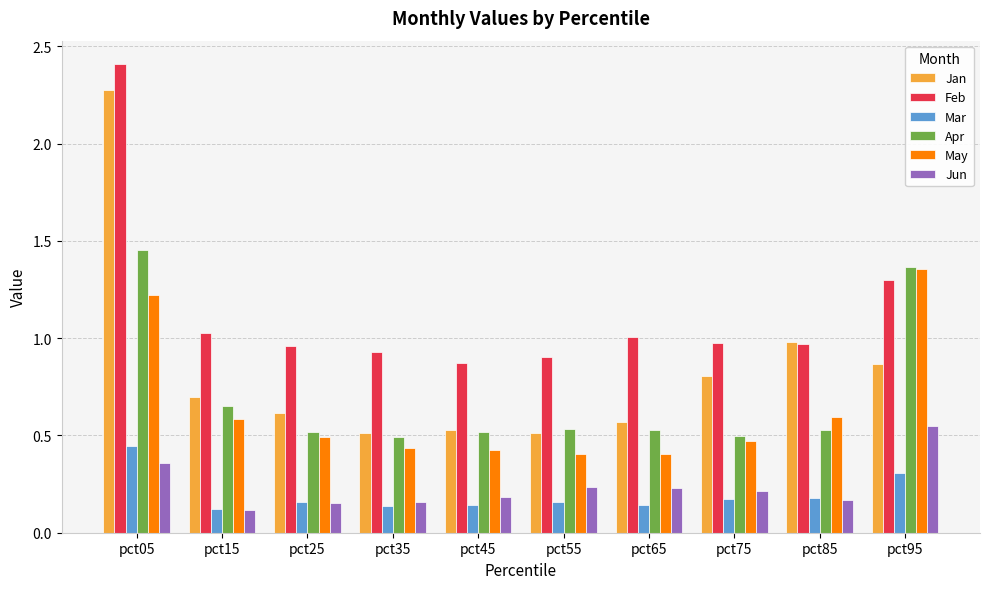

What is the total value across all series at pct55?

2.7